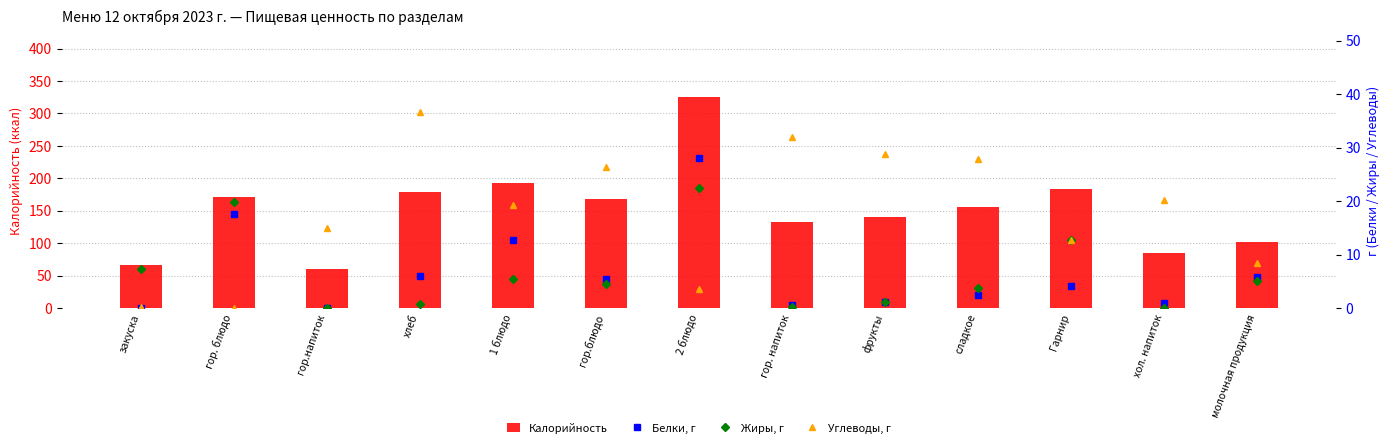

Between закуска and сладкое, which series saw the biggest shift?

Калорийность